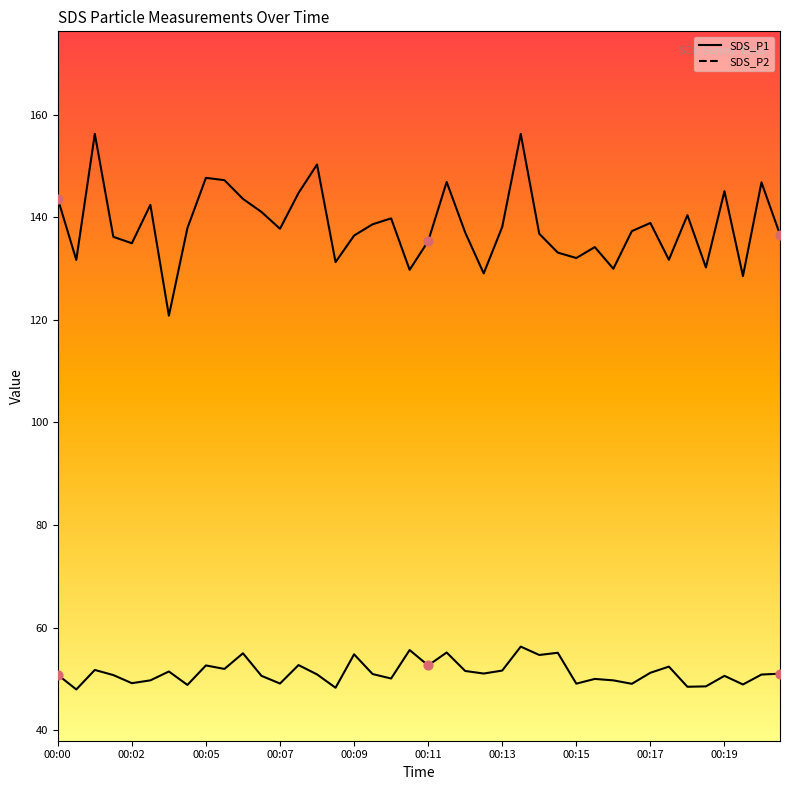

Which series has the largest Y range (max minus min)?

SDS_P1